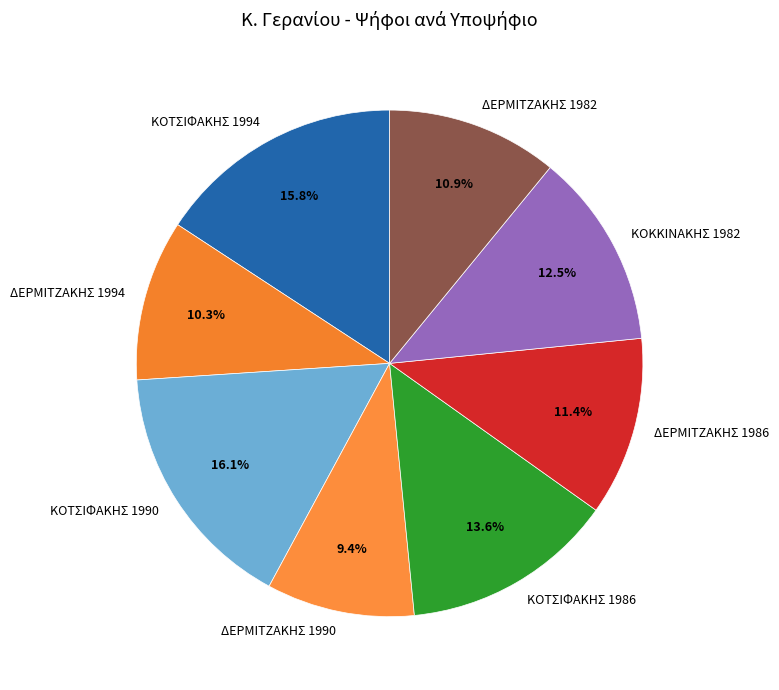

Is the sum of ΚΟΤΣΙΦΑΚΗΣ 1994 and ΚΟΤΣΙΦΑΚΗΣ 1986 greater than half?

No